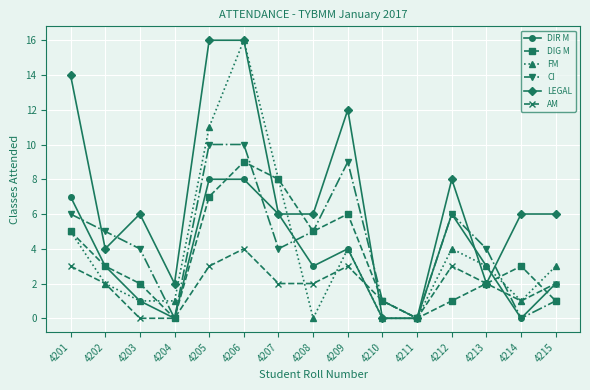

At 4205, list the series in order from largest to smallest.

LEGAL, FM, CI, DIR M, DIG M, AM